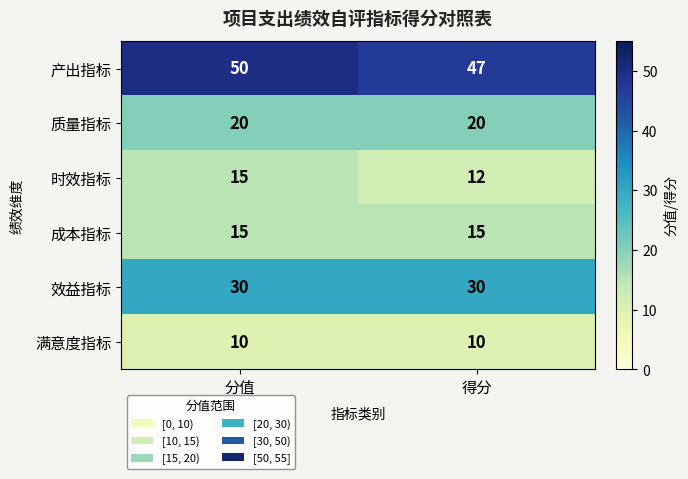

The value of 产出指标 at 得分 is 47. True or false?

True